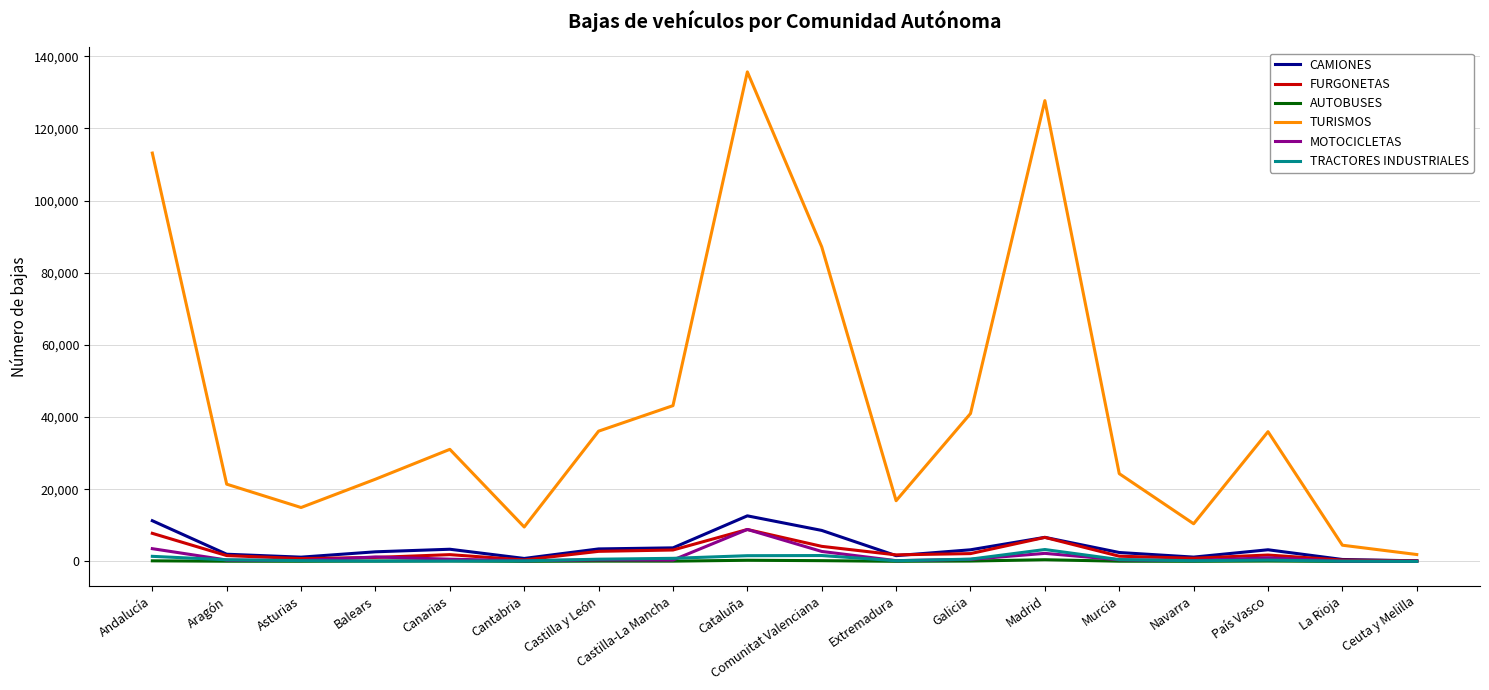

True or false: TURISMOS and FURGONETAS cross at least once.

False